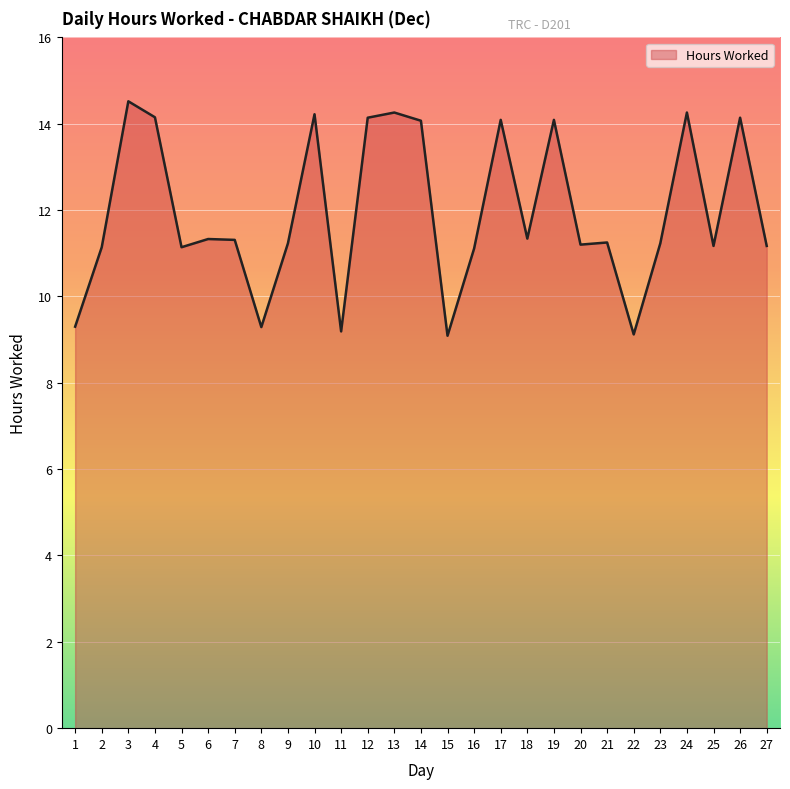

Count the number of values greater than 11.

22